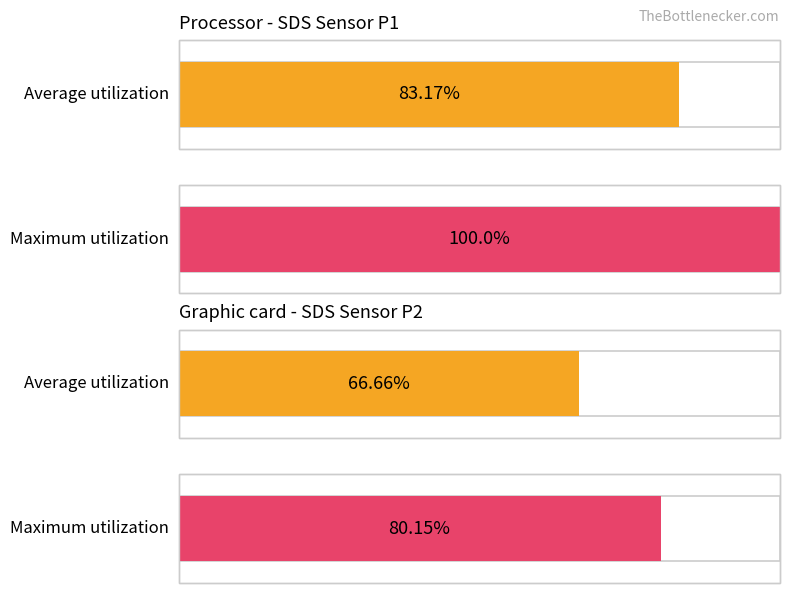

Count the number of data series in this chart.

2